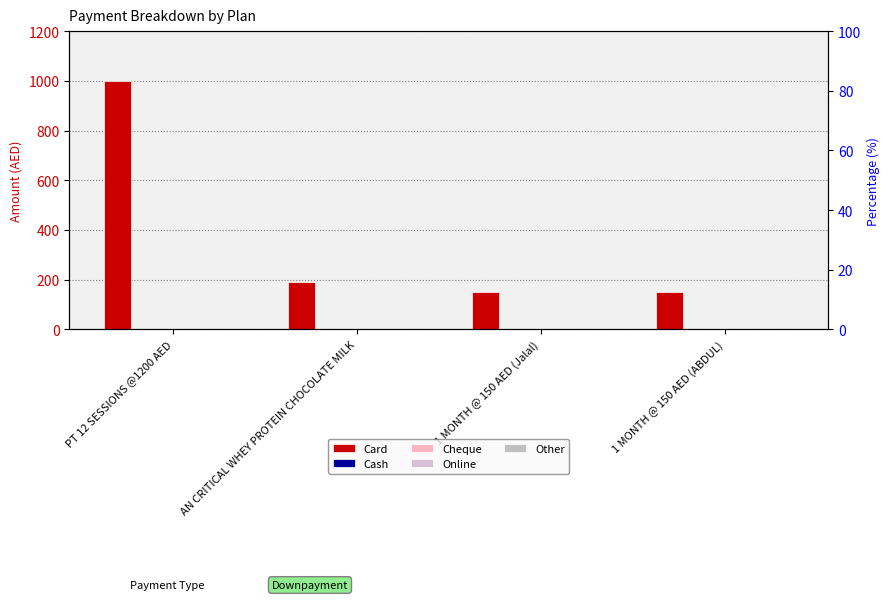

Which series changed the most between AN CRITICAL WHEY PROTEIN CHOCOLATE MILK and 1 MONTH @ 150 AED (Jalal)?

Card